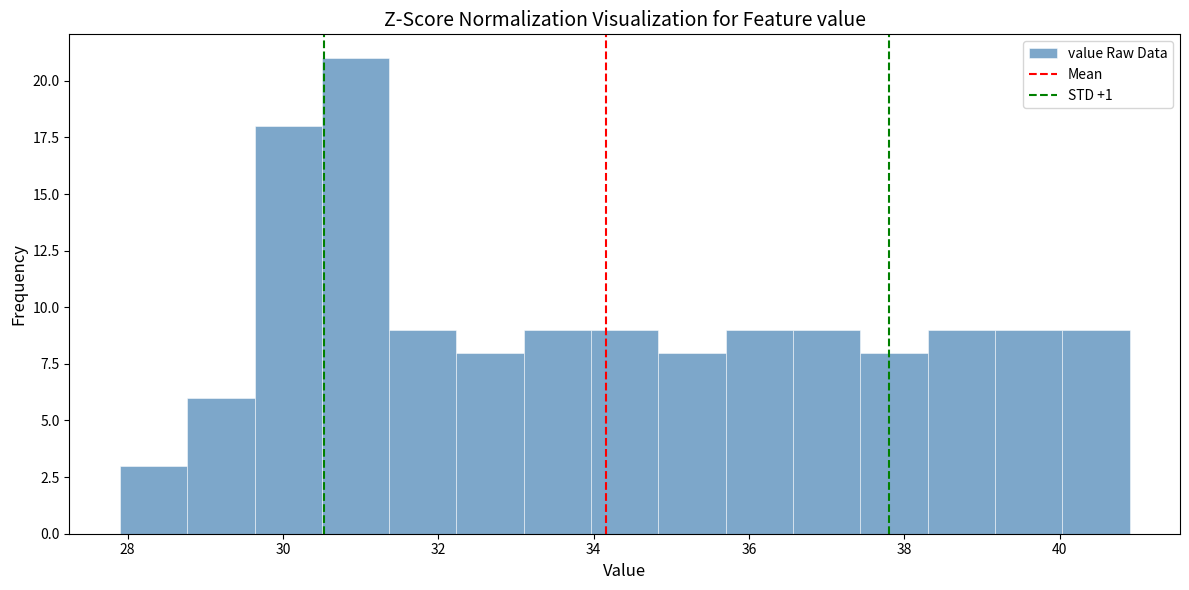

Reading left to right, transcribe this chart: for each bar, give the range it covers on the x-axis and its height. Neither the bar edges nor the heights are printed on the chart, so give them approximately, as read against the axes.

28.0 to 28.8: 3
28.8 to 29.6: 6
29.6 to 30.6: 18
30.6 to 31.4: 21
31.4 to 32.2: 9
32.2 to 33.2: 8
33.2 to 34.0: 9
34.0 to 34.8: 9
34.8 to 35.8: 8
35.8 to 36.6: 9
36.6 to 37.4: 9
37.4 to 38.4: 8
38.4 to 39.2: 9
39.2 to 40.0: 9
40.0 to 41.0: 9